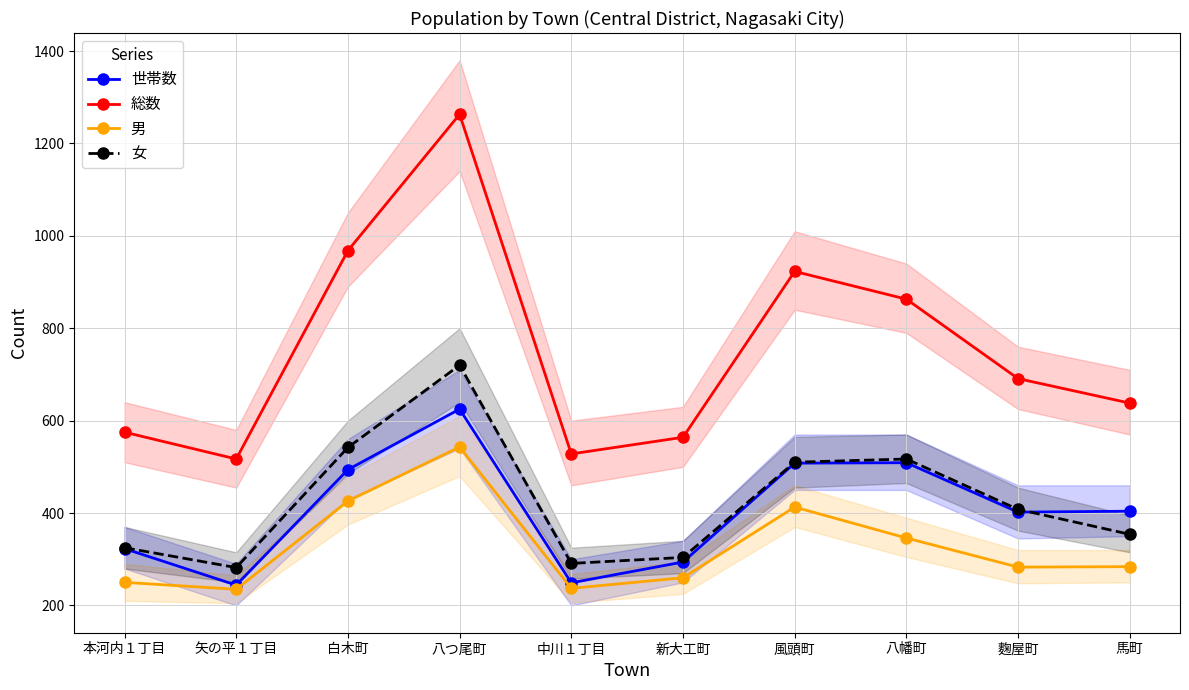

At which category does the chart reach its peak across all series?

八つ尾町